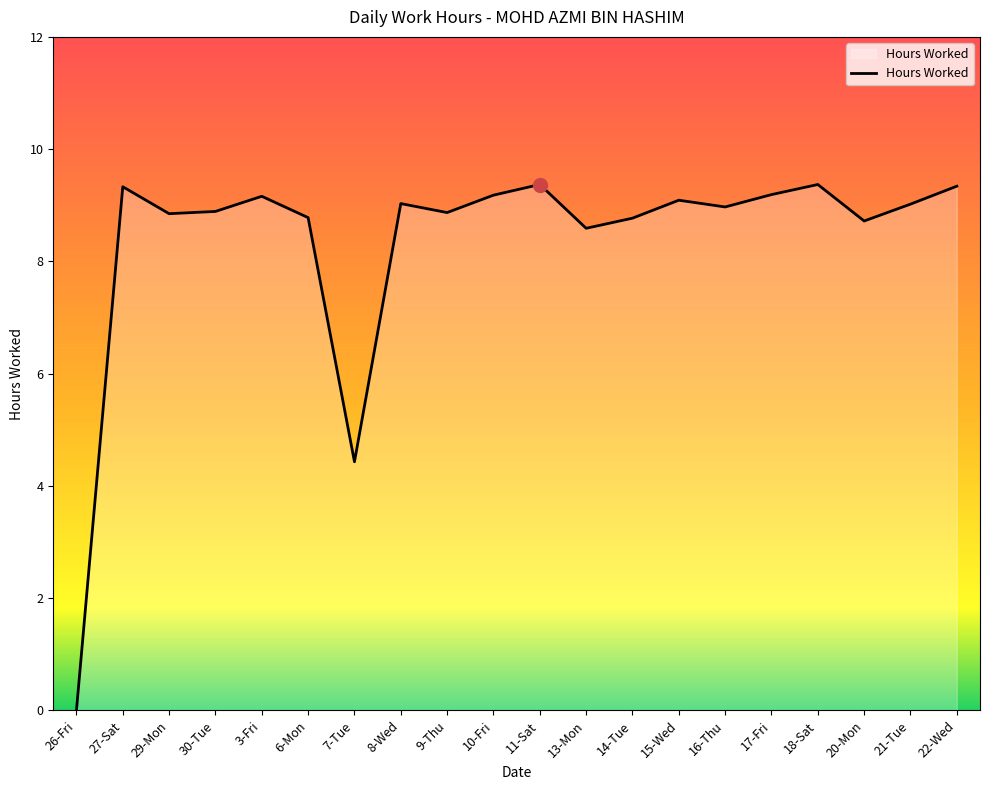

Which label corresponds to the smallest value in the chart?

26-Fri